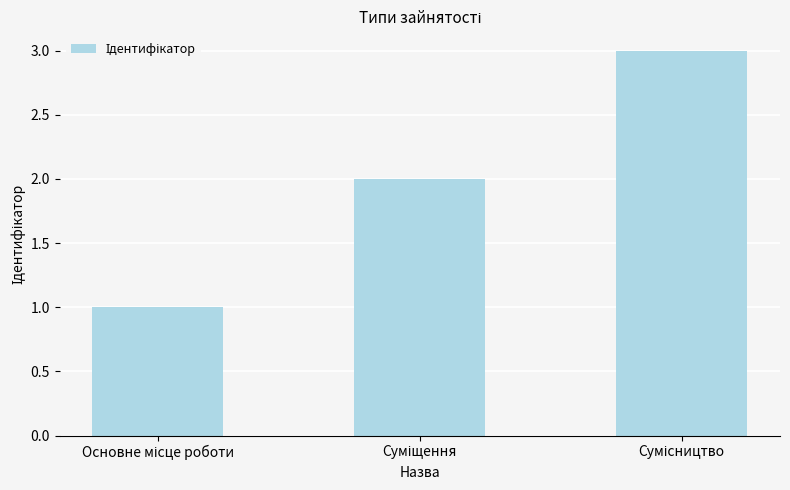

What is the maximum value shown in the chart?

3